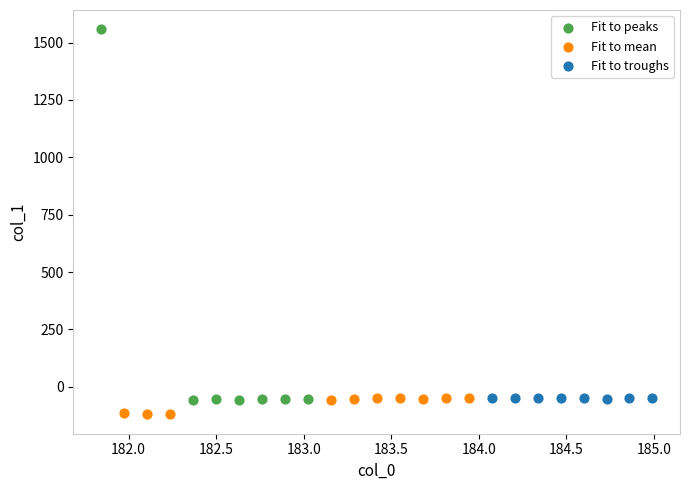

Which series has the largest Y range (max minus min)?

Fit to peaks